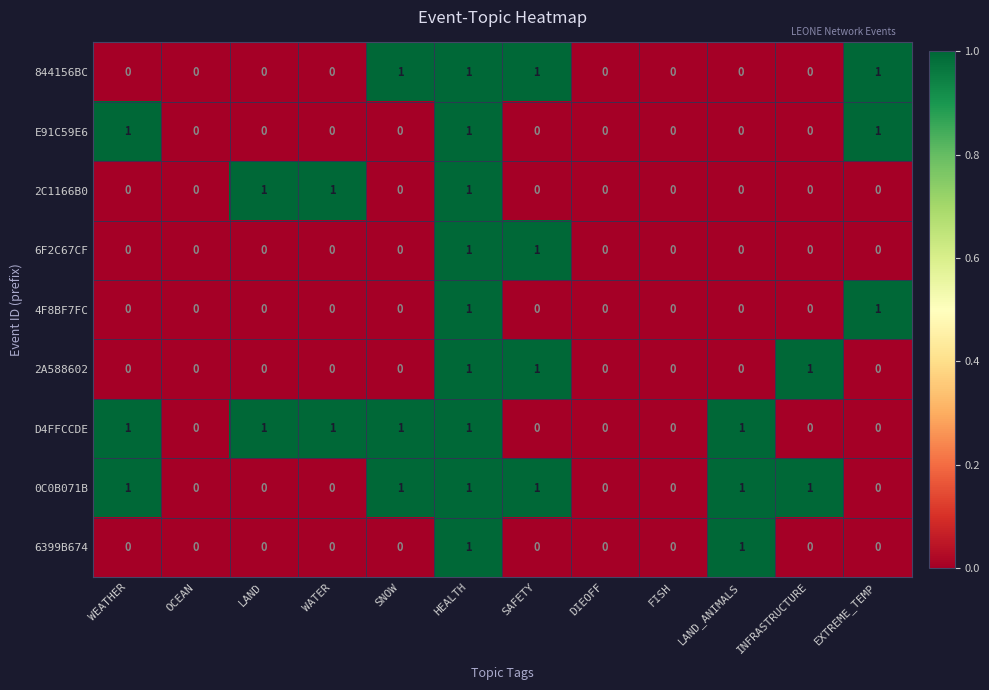

The value of 4F8BF7FC at OCEAN is 1. True or false?

False